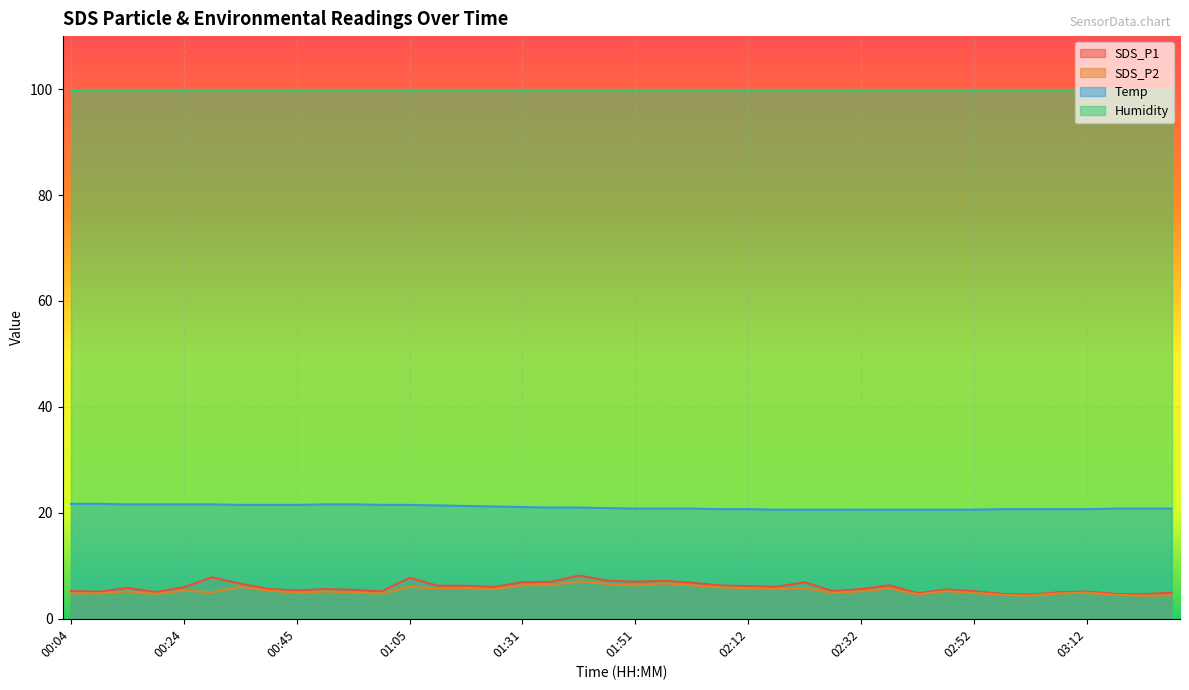

What are all the series names shown in the legend?

SDS_P1, SDS_P2, Temp, Humidity